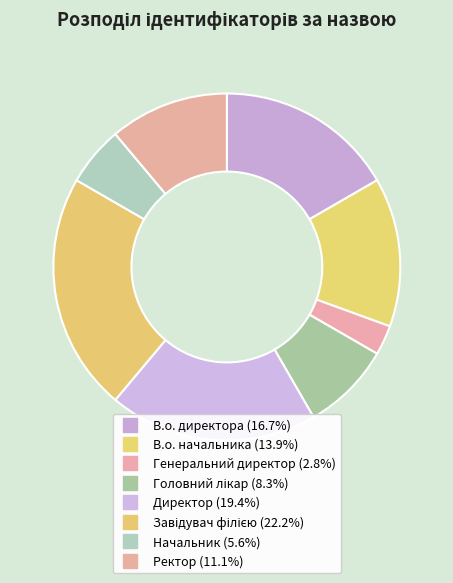

What percentage is the Ректор slice, to the nearest percent?

11%